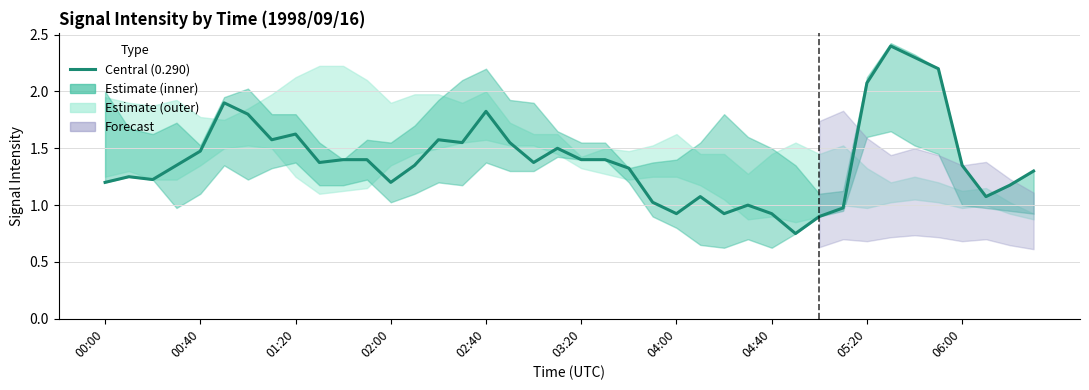

At which label does the data first exceed 1?

00:00